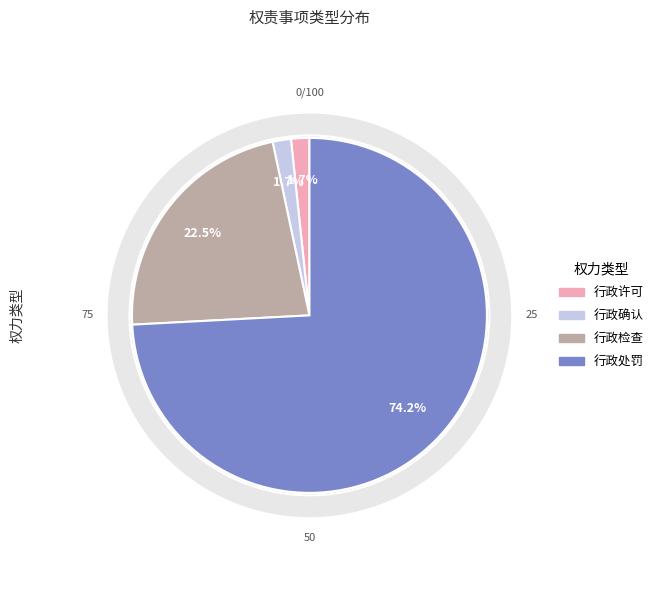

True or false: 行政处罚 accounts for 63% of the total.

False